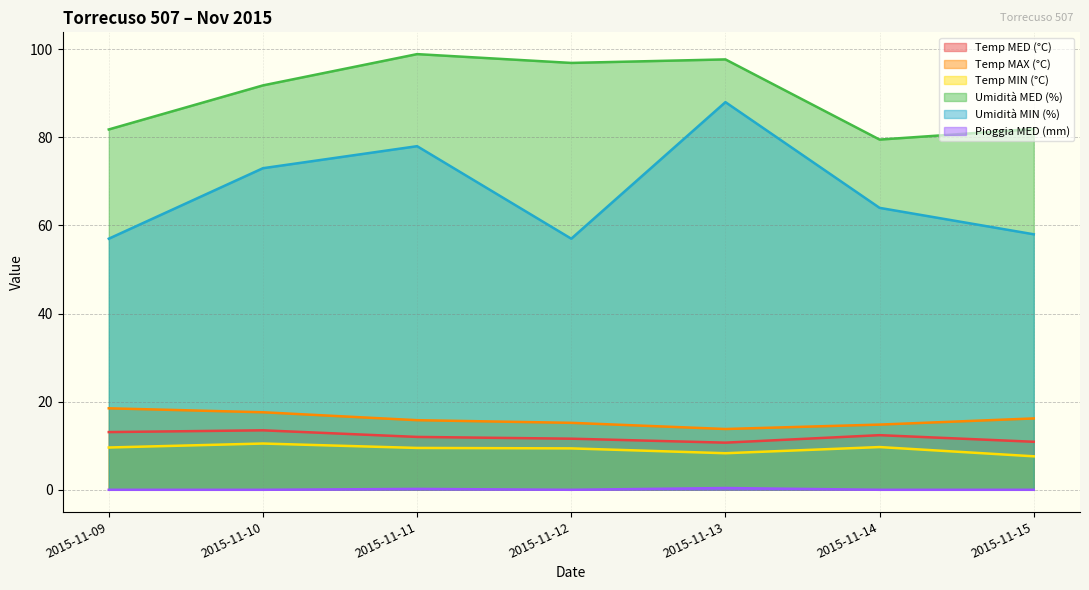

How many lines are shown in the chart?

6